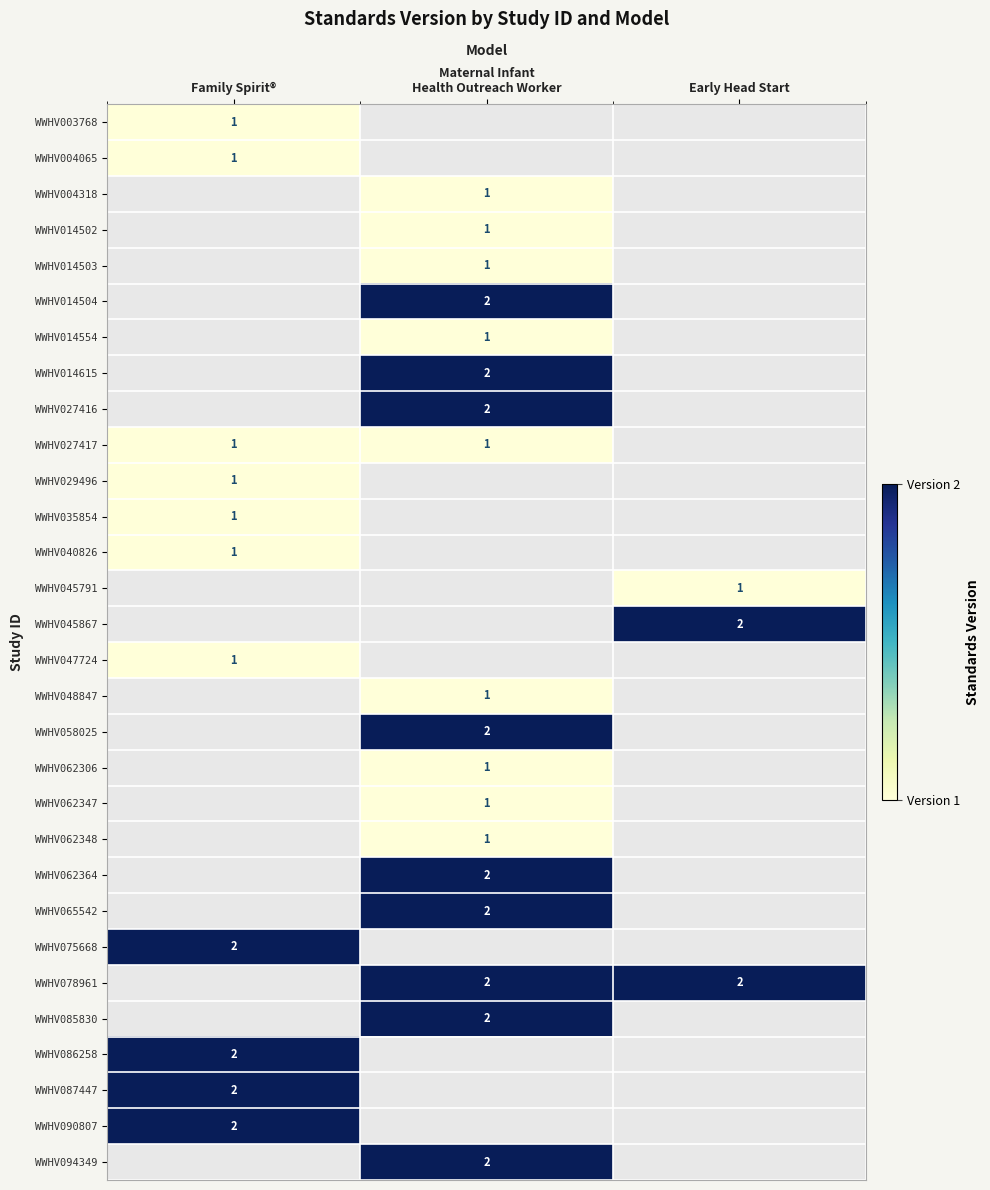

Which has a higher value, Family Spirit® or Early Head Start?

Early Head Start